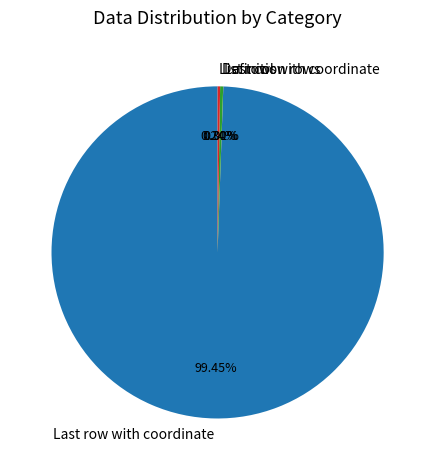

To the nearest percent, what is the average slice percentage?

25%